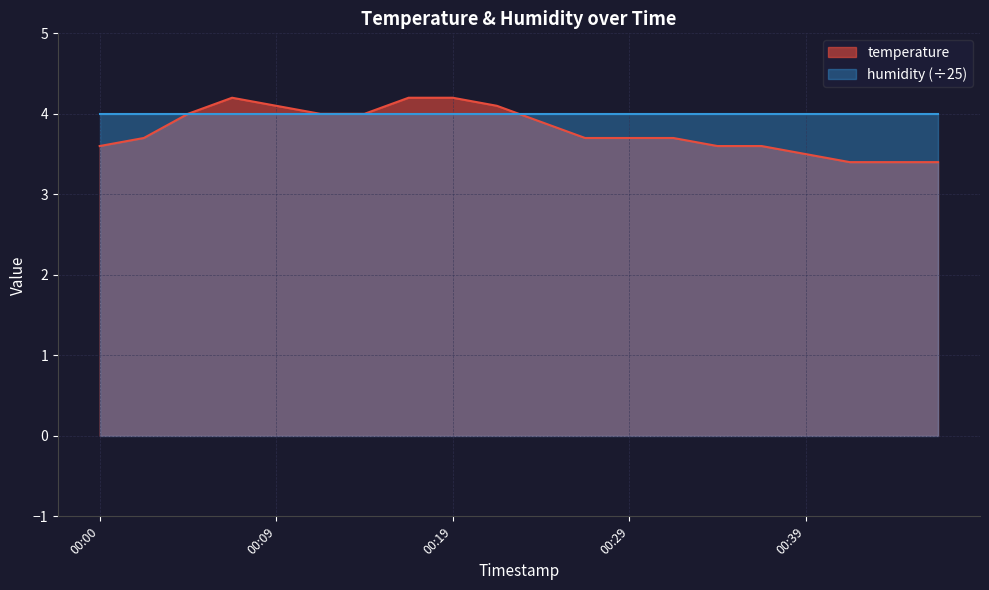

How many points are higher than both their immediate neighbors (excluding endpoints)?

1